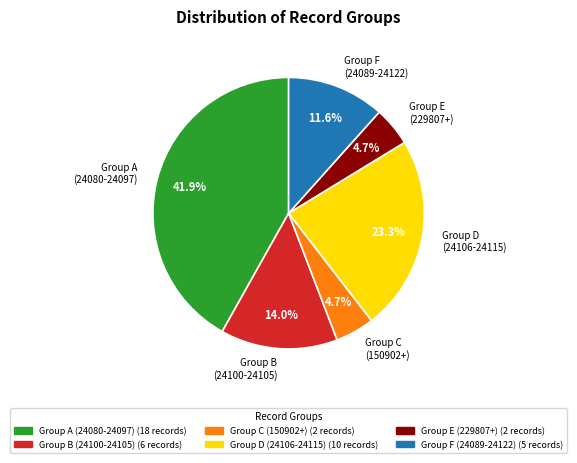

Does any single category account for the majority?

No